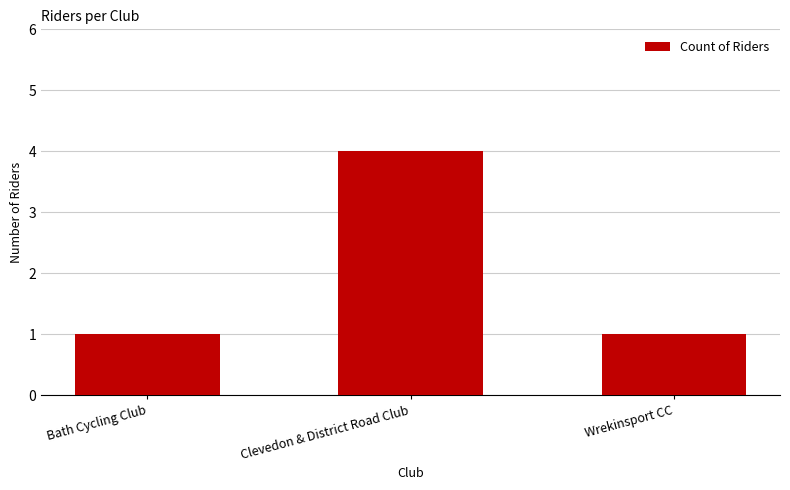

What is the sum of the values at Wrekinsport CC and Bath Cycling Club?

2